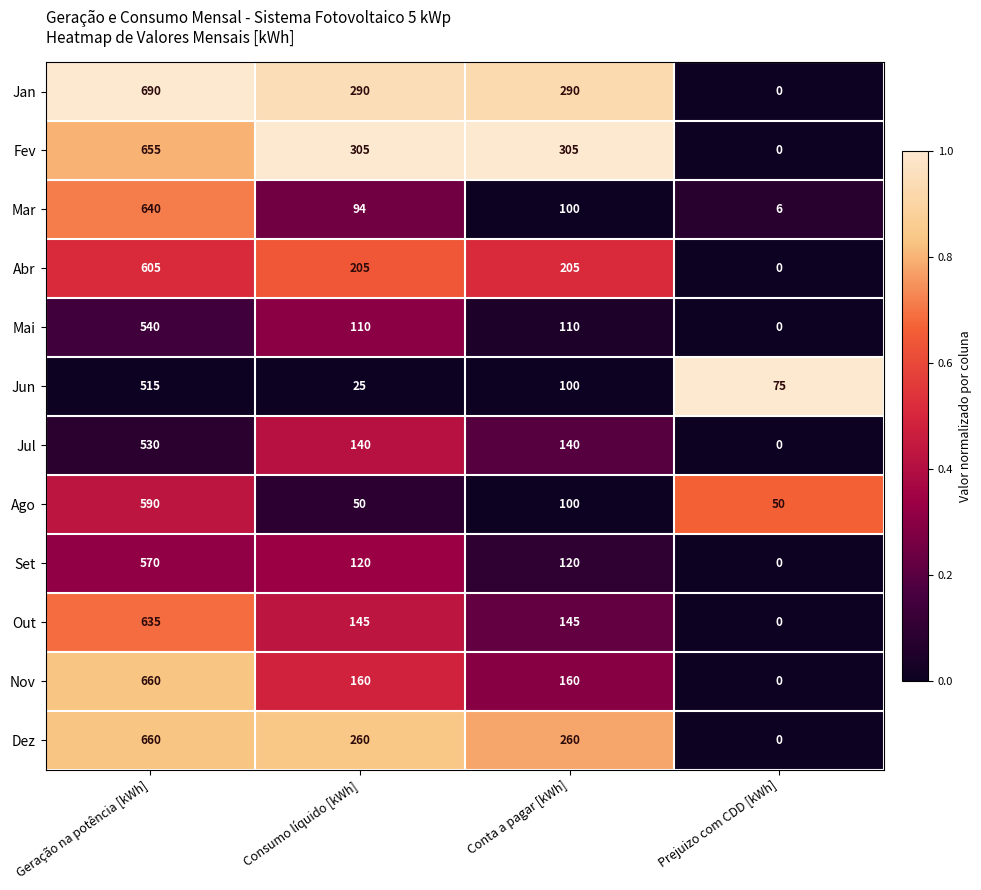

Where does the Jan series first go above 290?

Geração na potência [kWh]